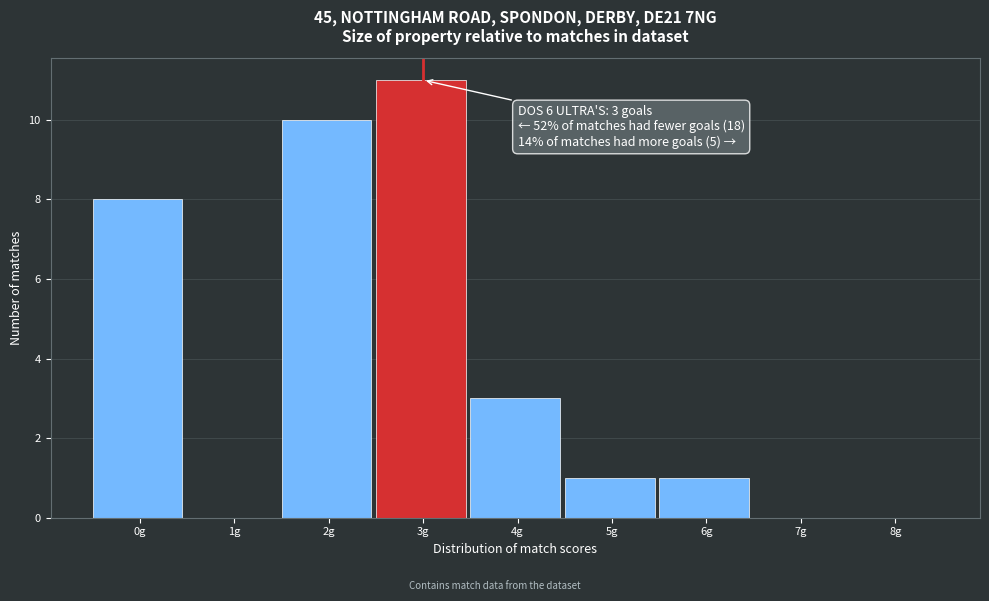

Reading left to right, extract all data points from this chart.

0g=8	1g=0	2g=10	3g=11	4g=3	5g=1	6g=1	7g=0	8g=0